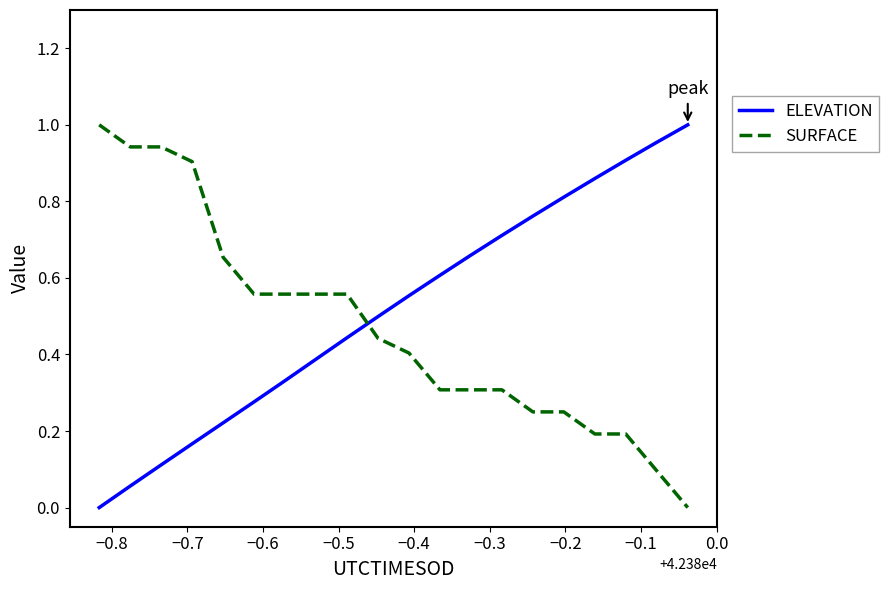

Does the chart display data point markers on the line(s)?

No